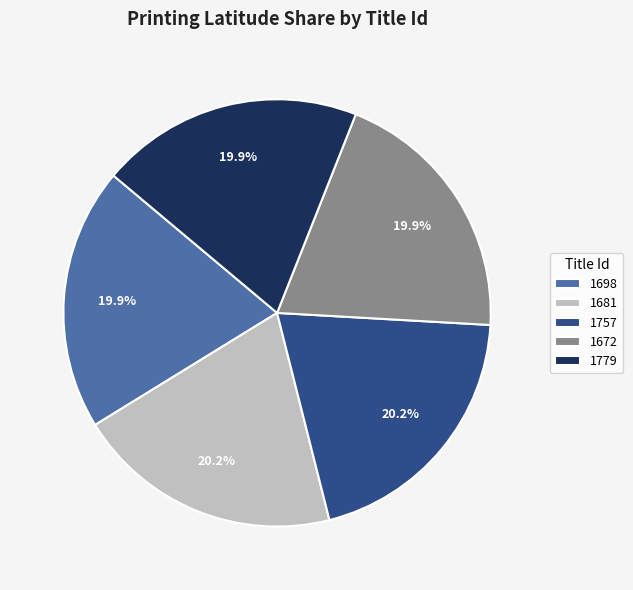

Combined, what portion of the pie is 1681 and 1698?

40.1%